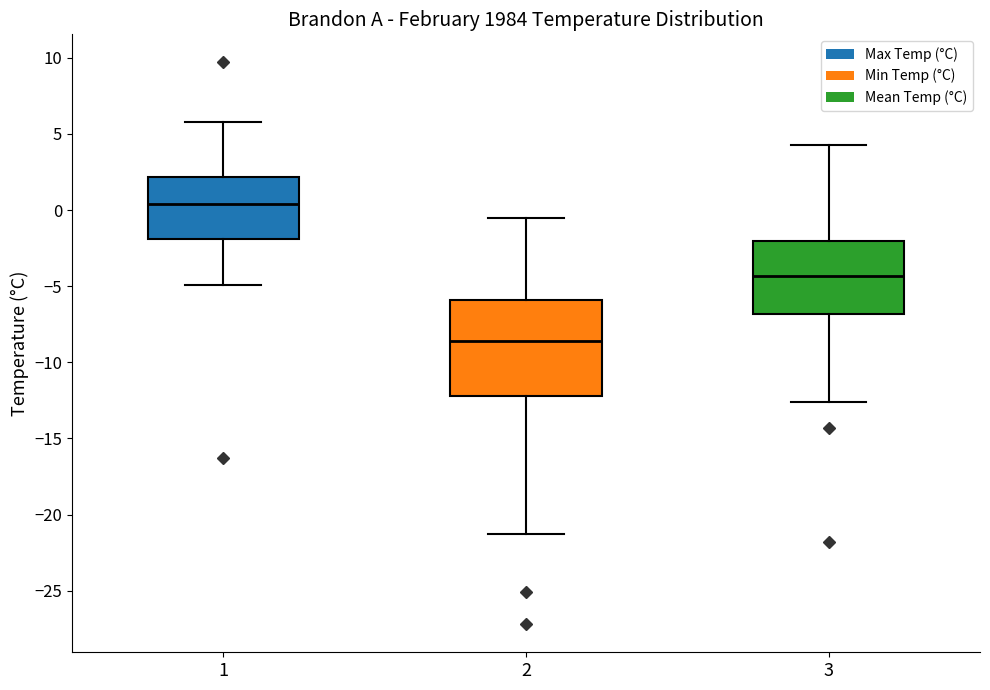

Reading left to right, read every box against the y-axis: the position of its median line, the range the box covers, and the ends of its whiskers. The values are not printed on the chart, so give them approximately, as read against the axis.

1: median 0.5, box -2.0 to 2.0, whiskers -5.0 to 6.0
2: median -8.5, box -12.0 to -6.0, whiskers -21.5 to -0.5
3: median -4.5, box -7.0 to -2.0, whiskers -12.5 to 4.5